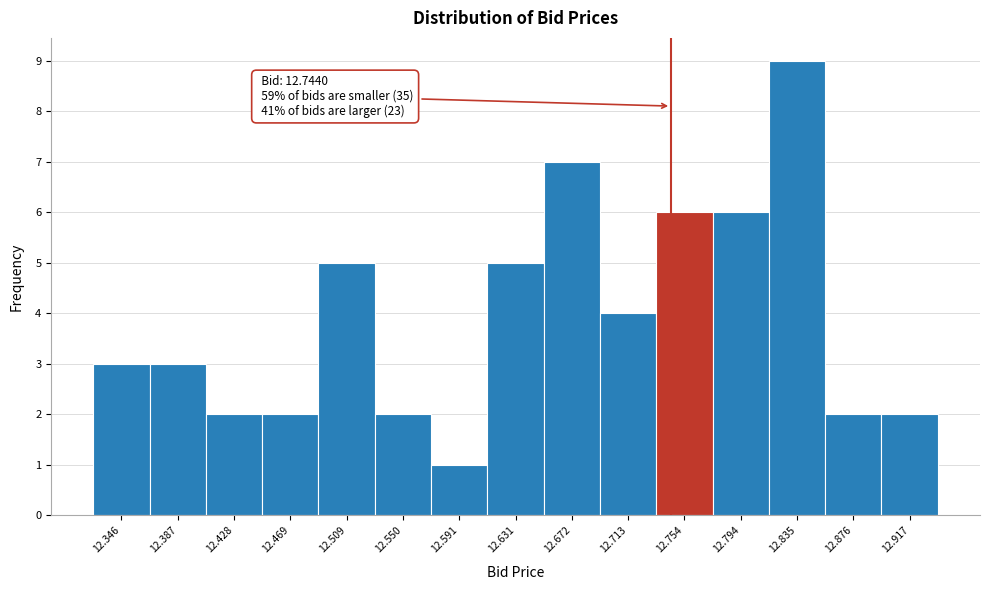

Which range on the x-axis has the tallest bar?

12.815 to 12.855